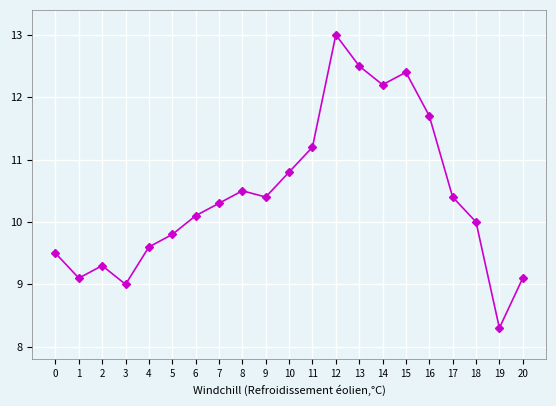

What is the average value?

10.4